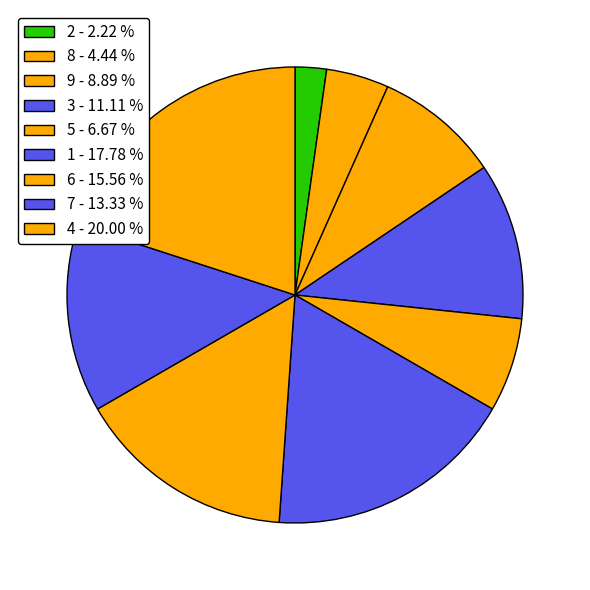

Rank the categories by value from lowest to highest.

2, 8, 5, 9, 3, 7, 6, 1, 4